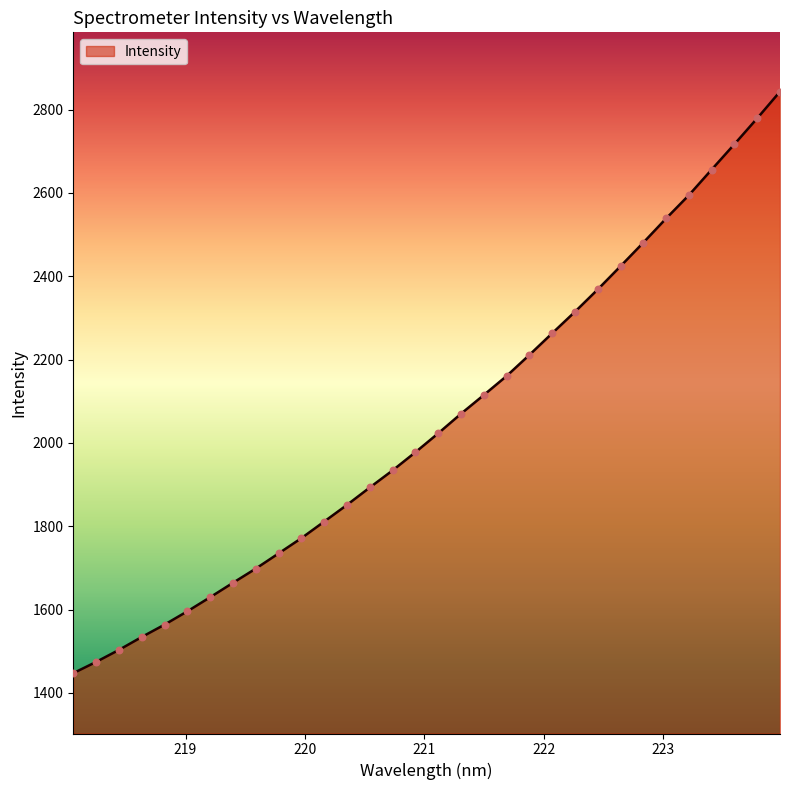

What is the smallest value displayed?

1447.5